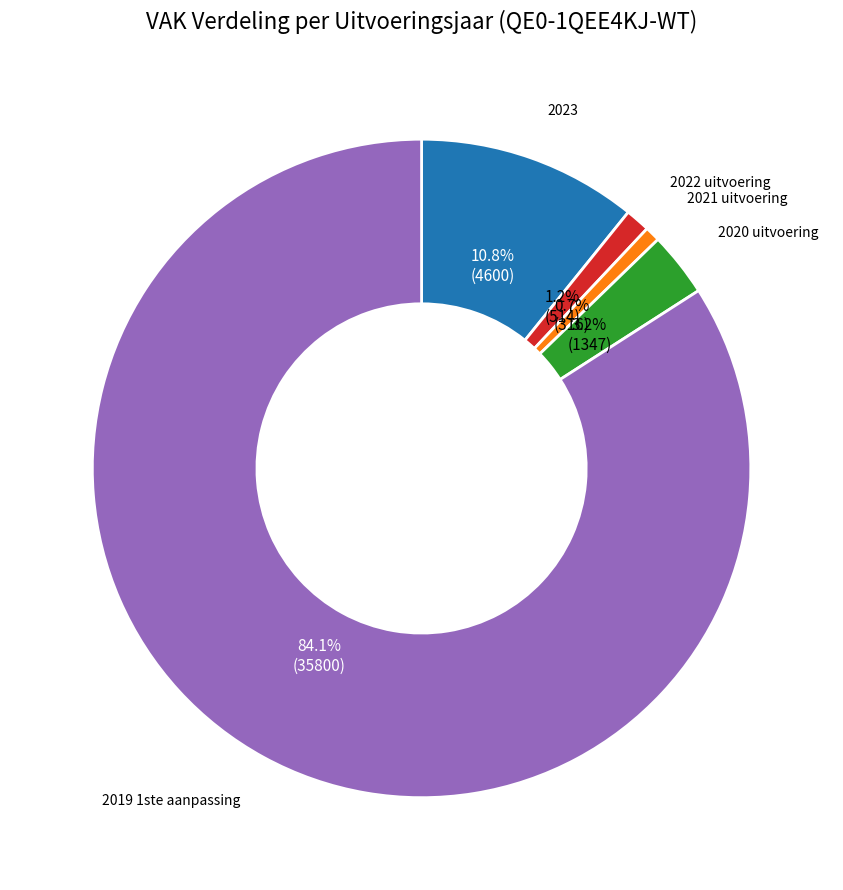

Between 2021 uitvoering and 2023, which is larger?

2023